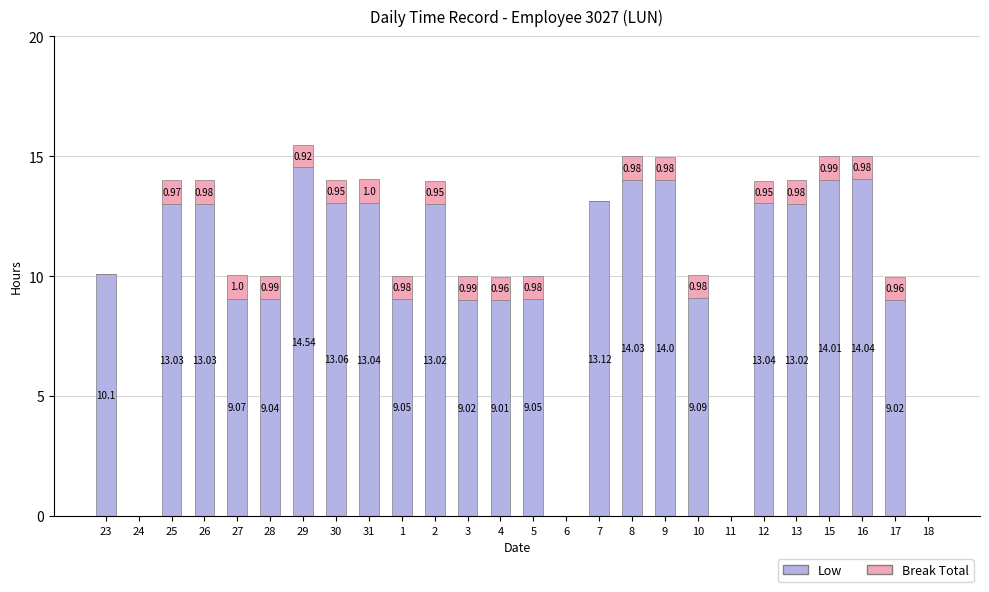

What is the sum of all Low values?

257.4